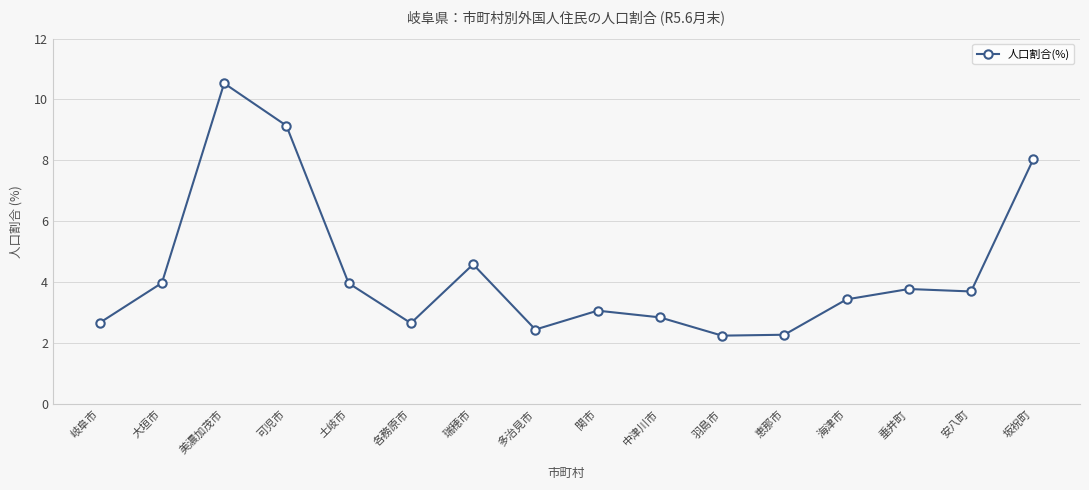

Where is the first local maximum?

美濃加茂市